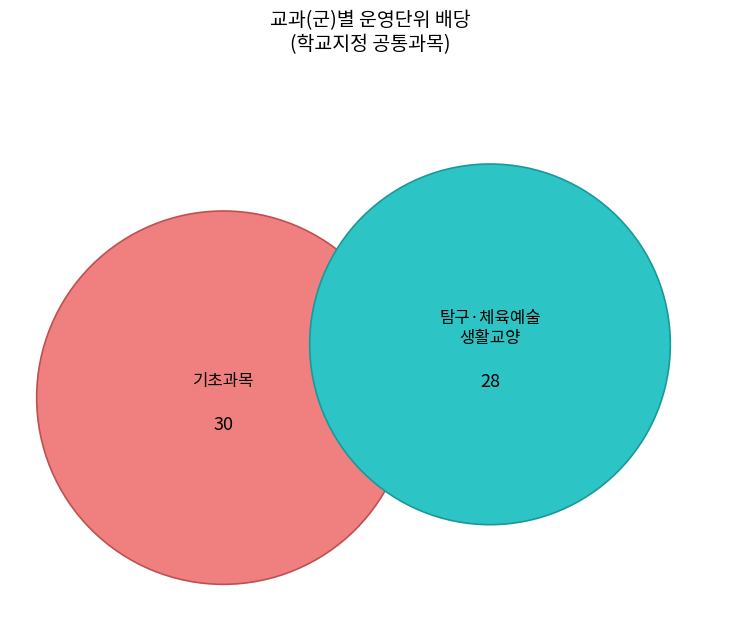

Does any single category account for the majority?

No